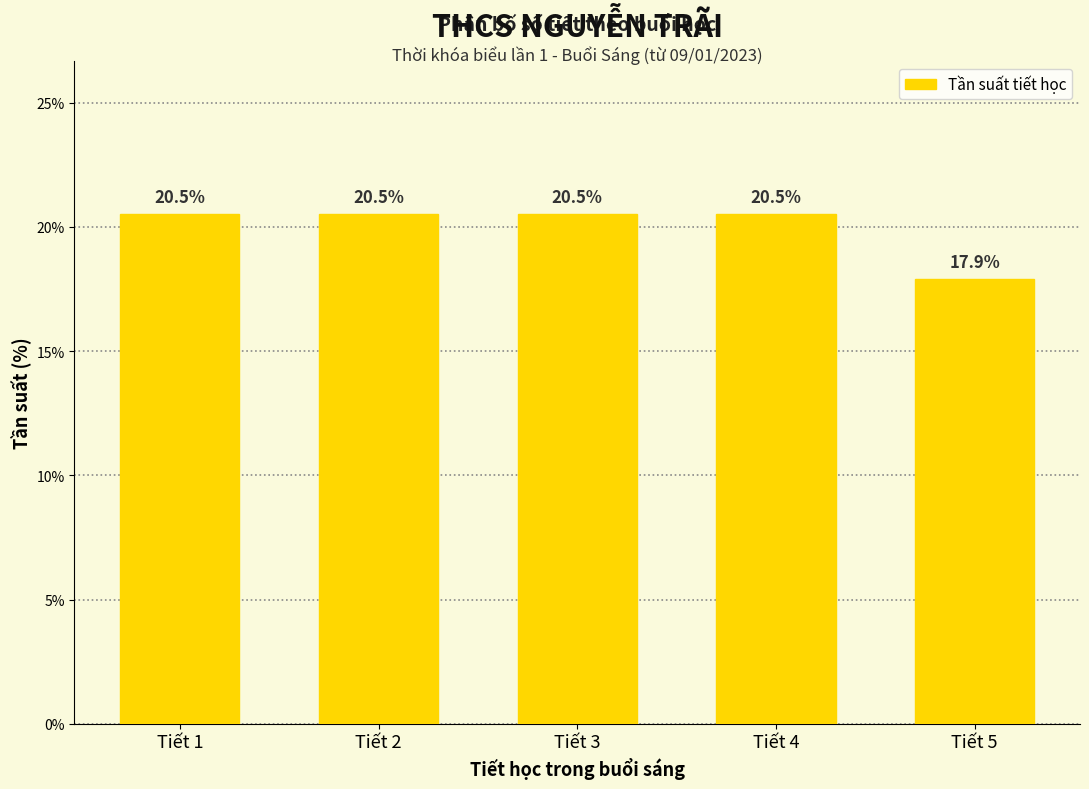

Reading right to left, extract all data points from this chart.

Tiết 5=17.9	Tiết 4=20.5	Tiết 3=20.5	Tiết 2=20.5	Tiết 1=20.5